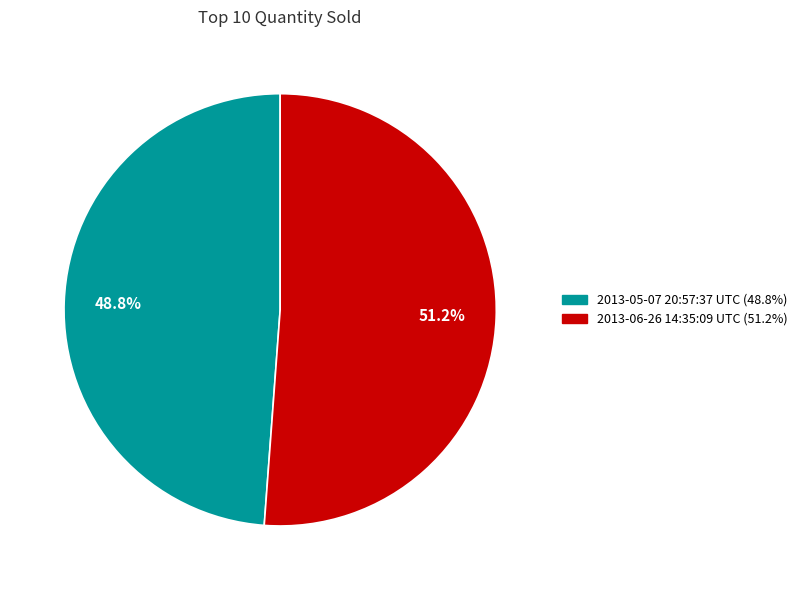

How many segments does this pie chart have?

2